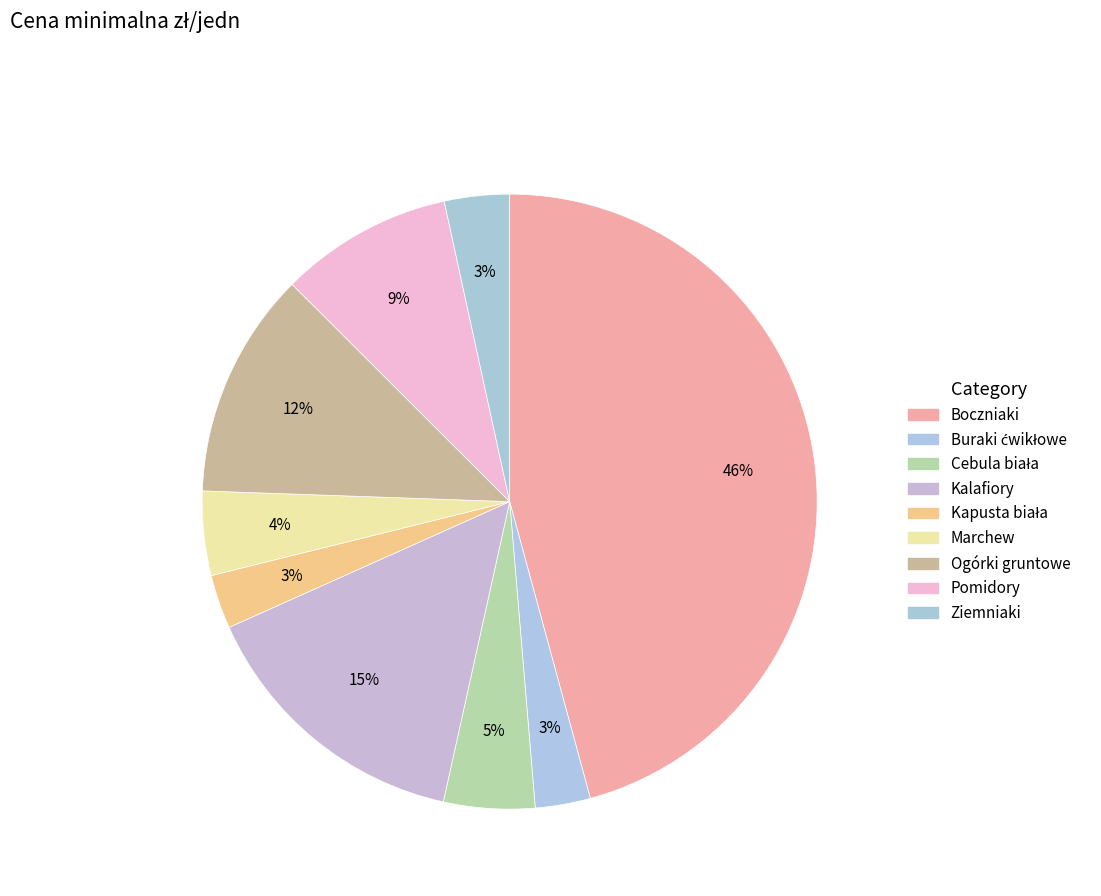

What percentage do Kalafiory and Cebula biała together represent?

19.6%